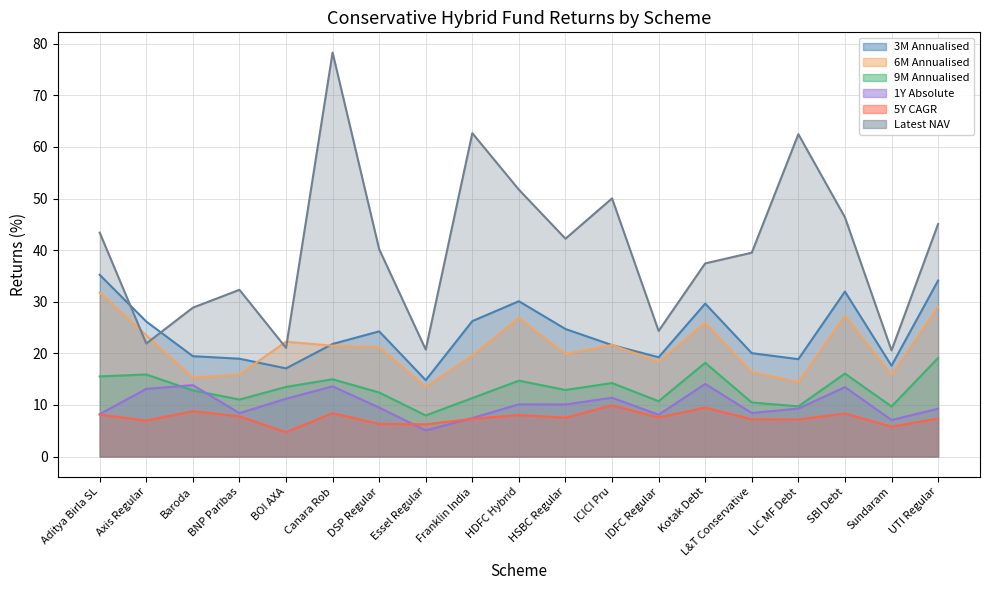

What is the approximate value of 1Y Absolute at Sundaram?

7.1